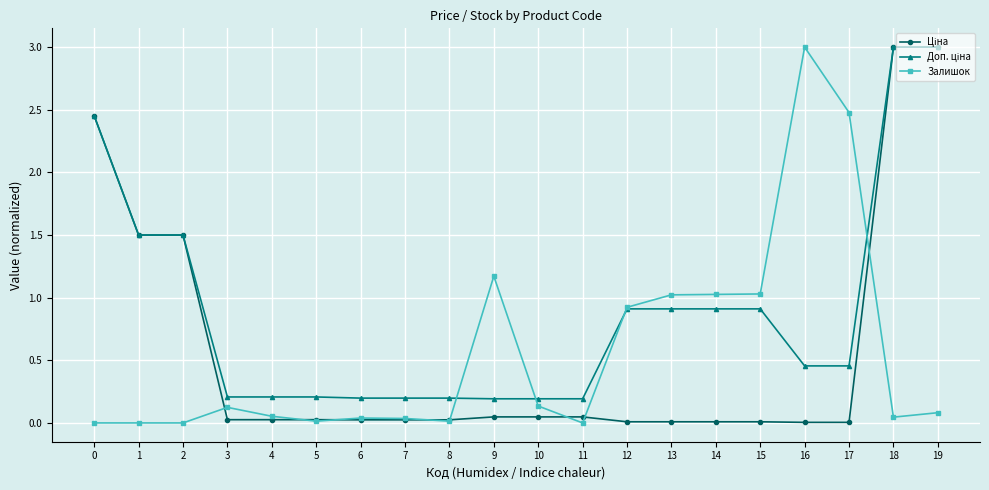

True or false: Залишок has more than 1 points higher than both neighbors.

True